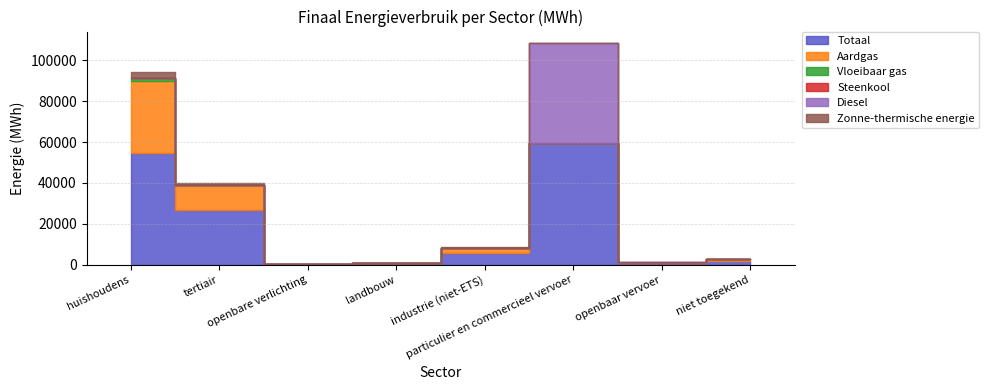

Where is Vloeibaar gas nearest to the value 683?

industrie (niet-ETS)